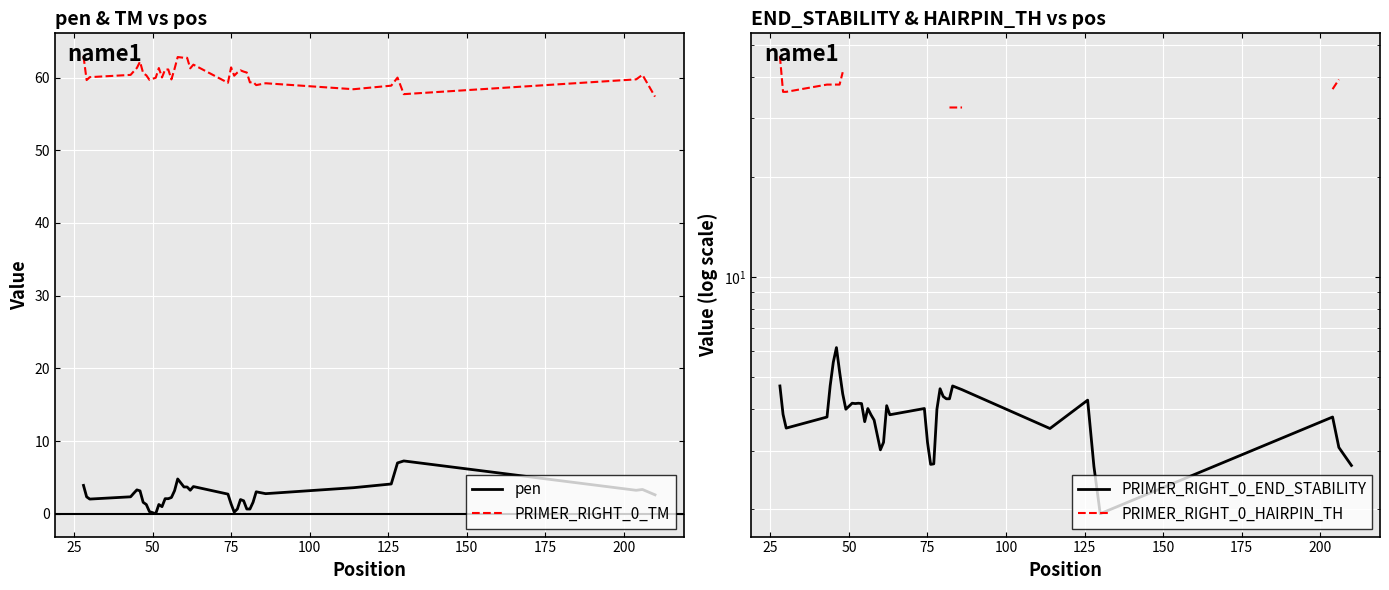

True or false: PRIMER_RIGHT_0_TM and pen intersect in this chart.

False